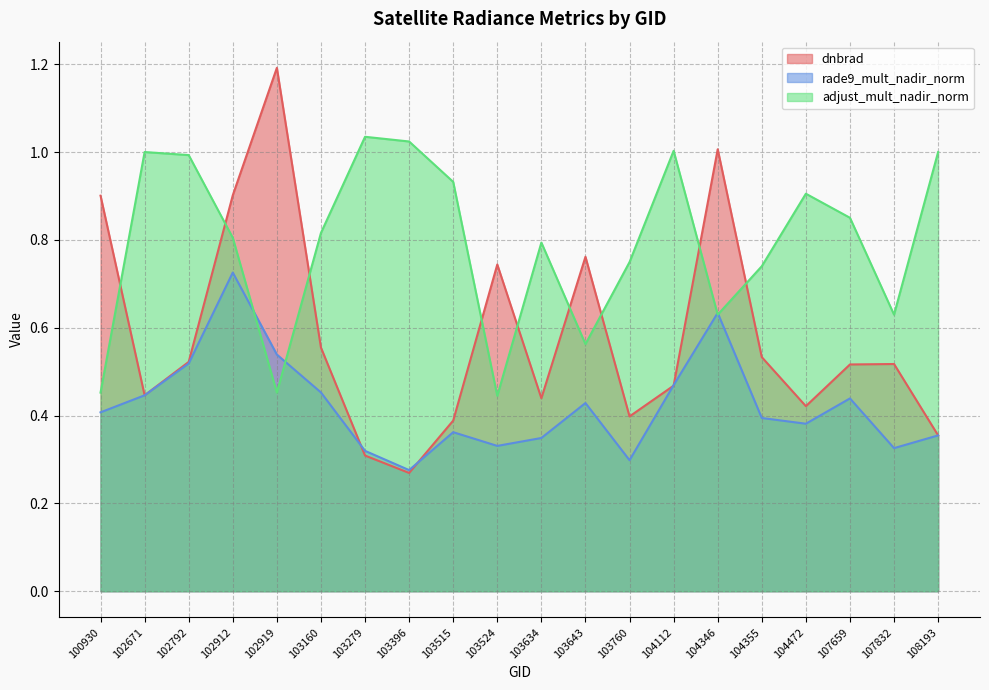

Reading left to right, transcribe all the data shown in this chart.

dnbrad: 100930=0.9	102671=0.4	102792=0.5	102912=0.9	102919=1.2	103160=0.6	103279=0.3	103396=0.3	103515=0.4	103524=0.7	103634=0.4	103643=0.8	103760=0.4	104112=0.5	104346=1.0	104355=0.5	104472=0.4	107659=0.5	107832=0.5	108193=0.4
rade9_mult_nadir_norm: 100930=0.4	102671=0.4	102792=0.5	102912=0.7	102919=0.5	103160=0.5	103279=0.3	103396=0.3	103515=0.4	103524=0.3	103634=0.3	103643=0.4	103760=0.3	104112=0.5	104346=0.6	104355=0.4	104472=0.4	107659=0.4	107832=0.3	108193=0.4
adjust_mult_nadir_norm: 100930=0.5	102671=1.0	102792=1.0	102912=0.8	102919=0.5	103160=0.8	103279=1.0	103396=1.0	103515=0.9	103524=0.4	103634=0.8	103643=0.6	103760=0.7	104112=1.0	104346=0.6	104355=0.7	104472=0.9	107659=0.9	107832=0.6	108193=1.0